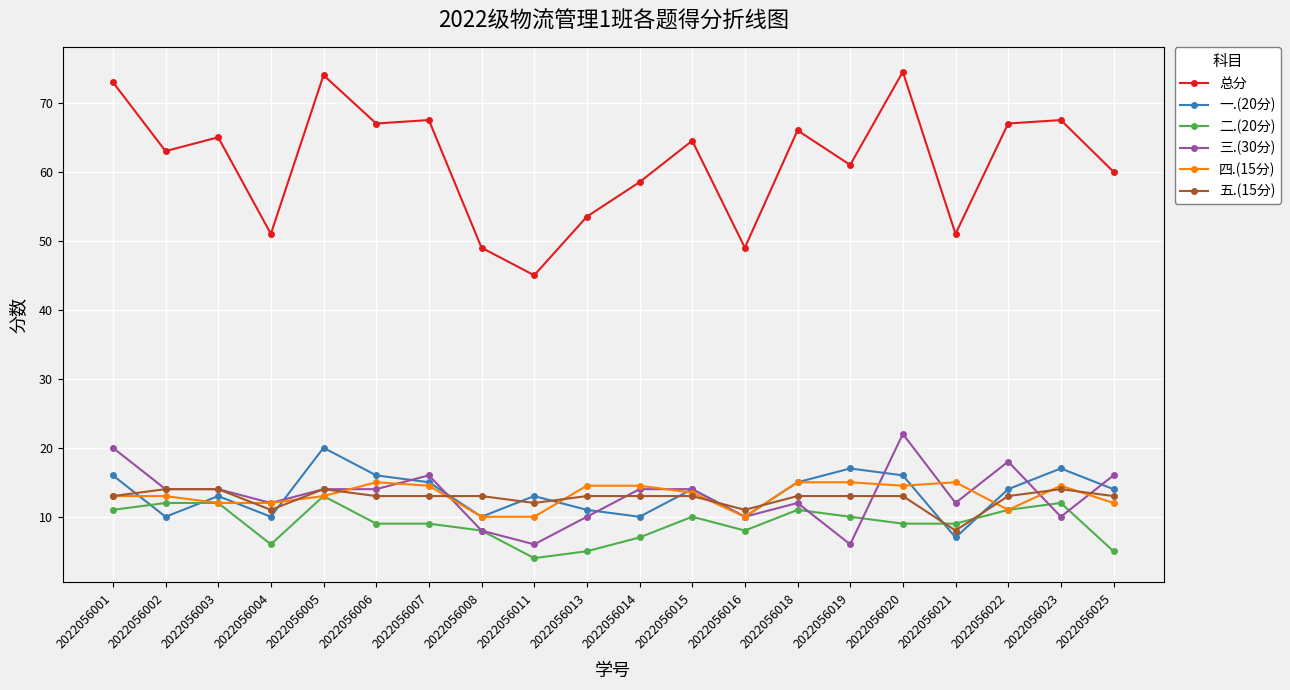

What is the minimum value shown in the chart?

4.0